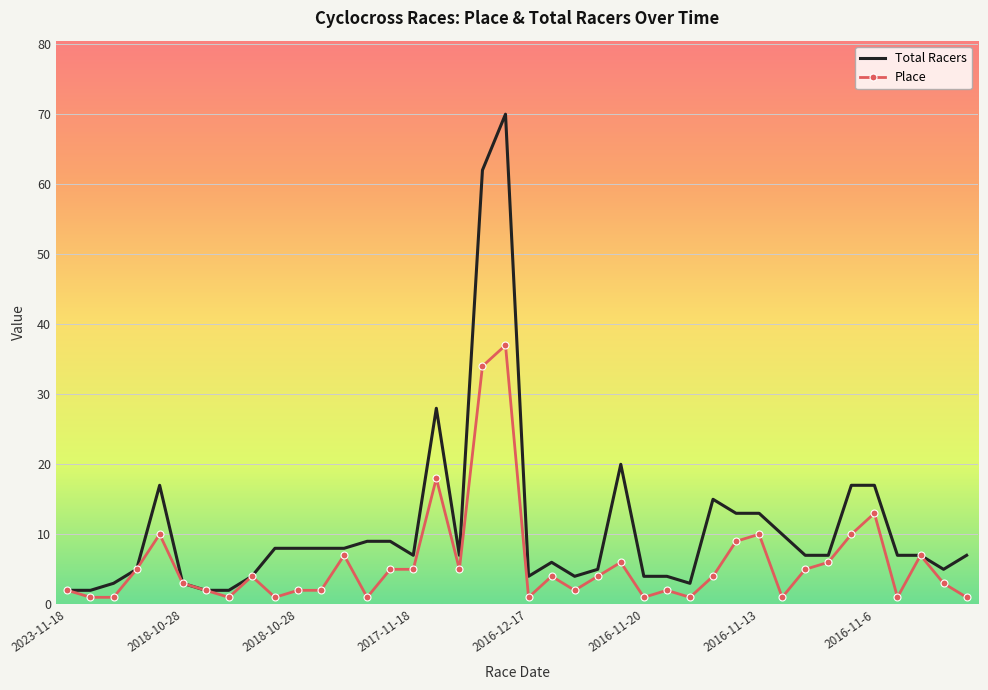

Which series has the largest range (max minus min)?

Total Racers